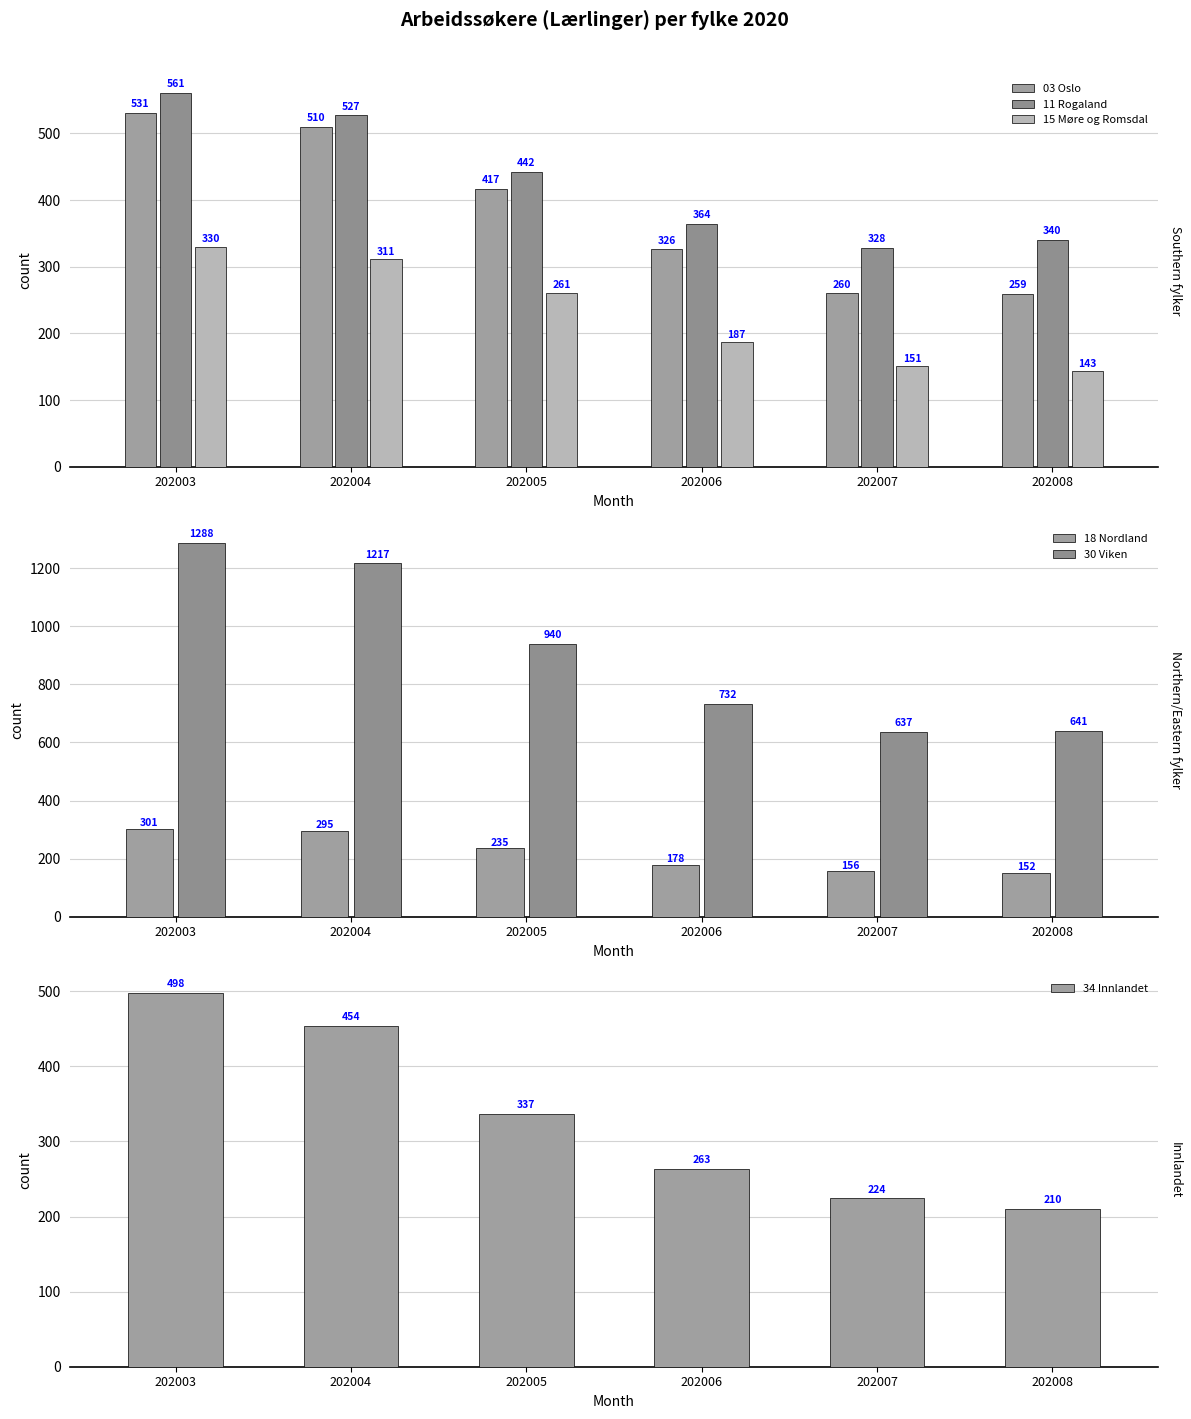

What is the highest value of the 15 Møre og Romsdal series?

330